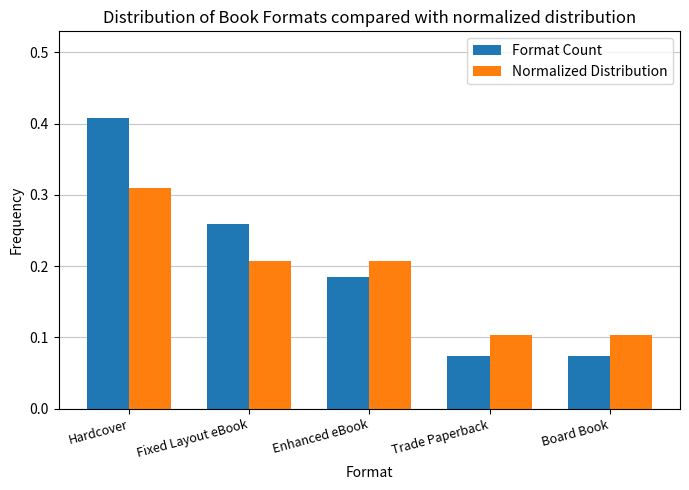

List the series in order of their overall mean, lowest first.

Normalized Distribution, Format Count